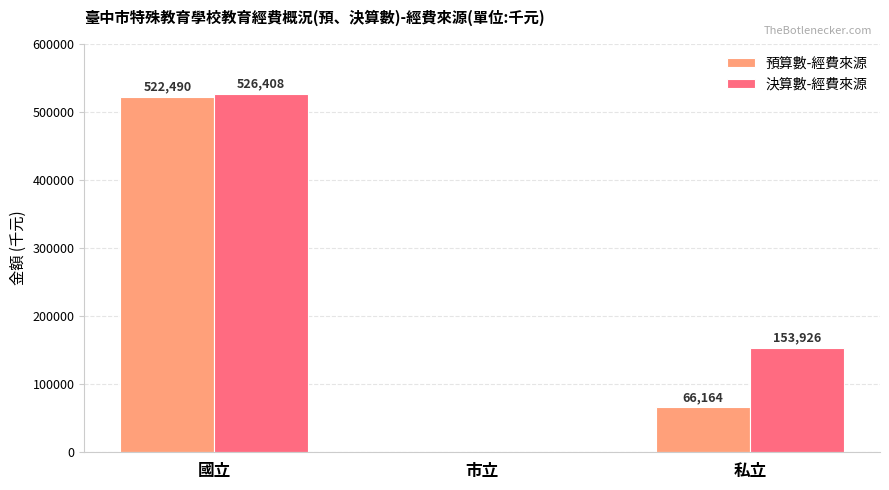

At which label is 決算數-經費來源 closest to 263204?

私立